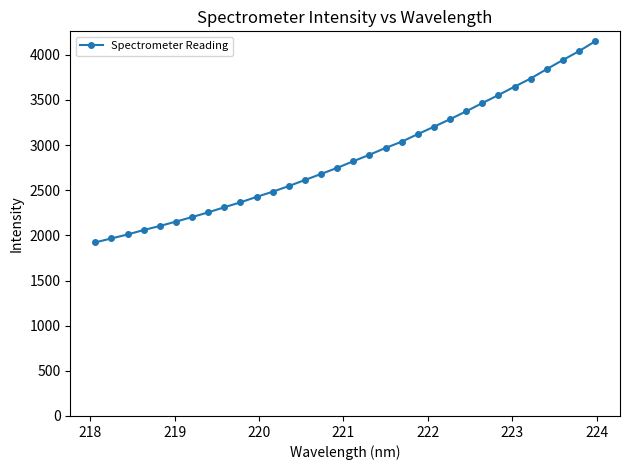

What is the value of the 18th point from the left?

2892.8